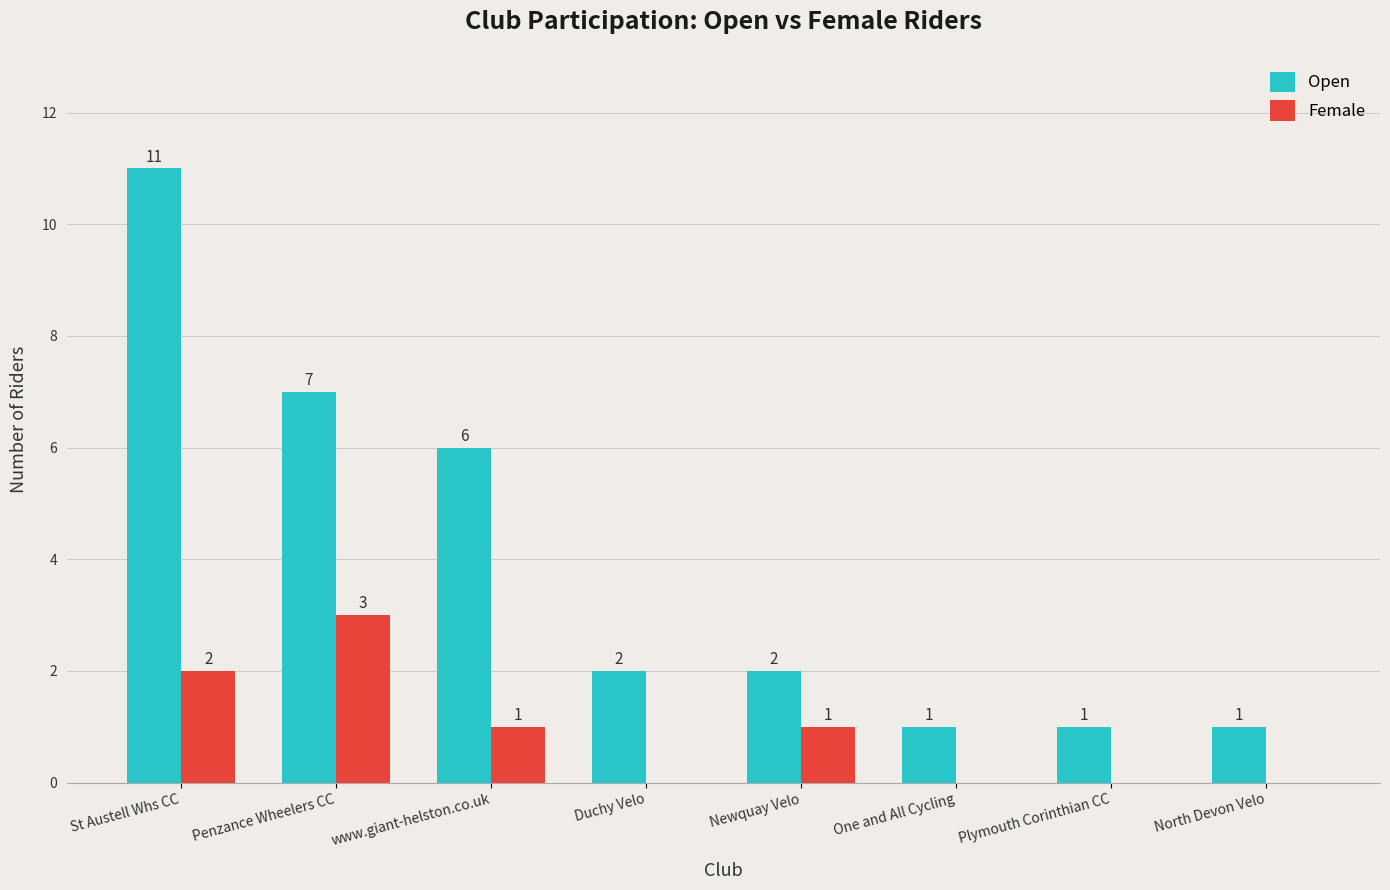

Reading right to left, what are all the values shown in this chart?

Open: 1	1	1	2	2	6	7	11
Female: 0	0	0	1	0	1	3	2